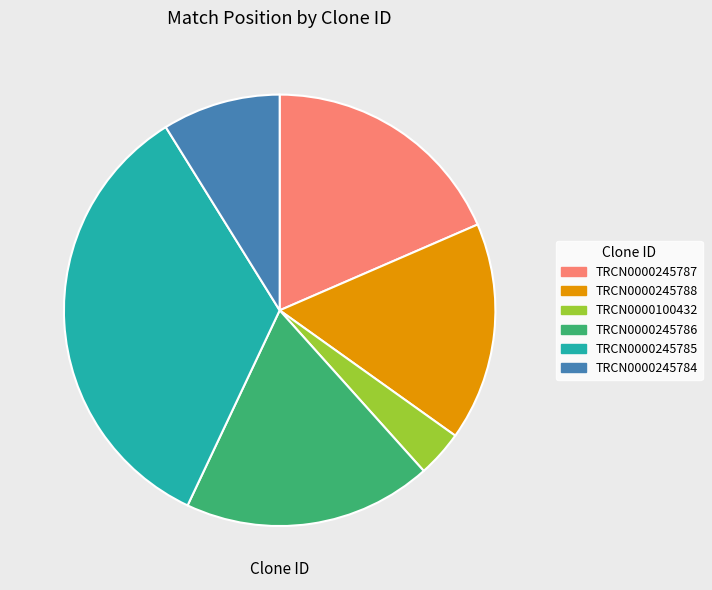

Count the number of slices in the pie.

6